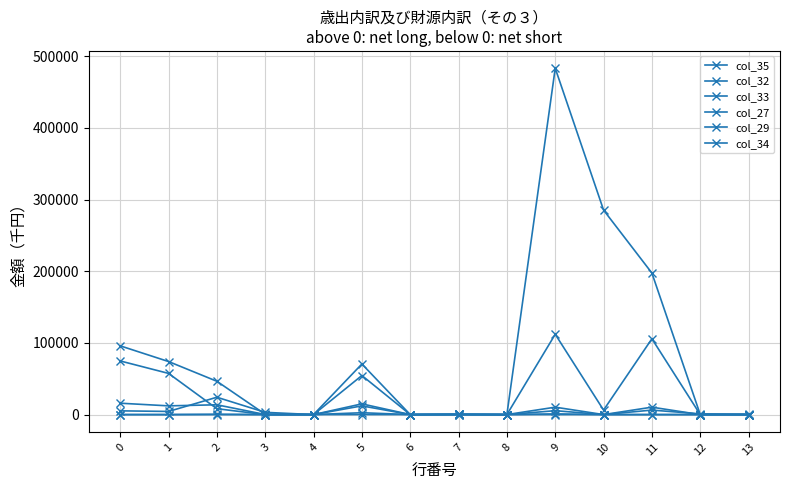

Which series has the largest range (max minus min)?

col_27